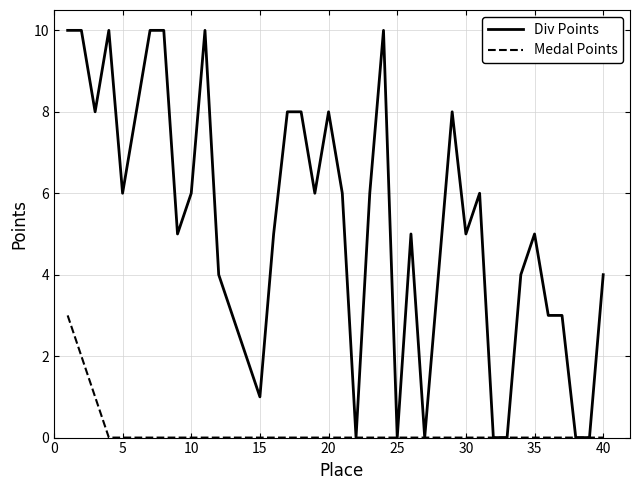

Count the number of categories in the chart.

40